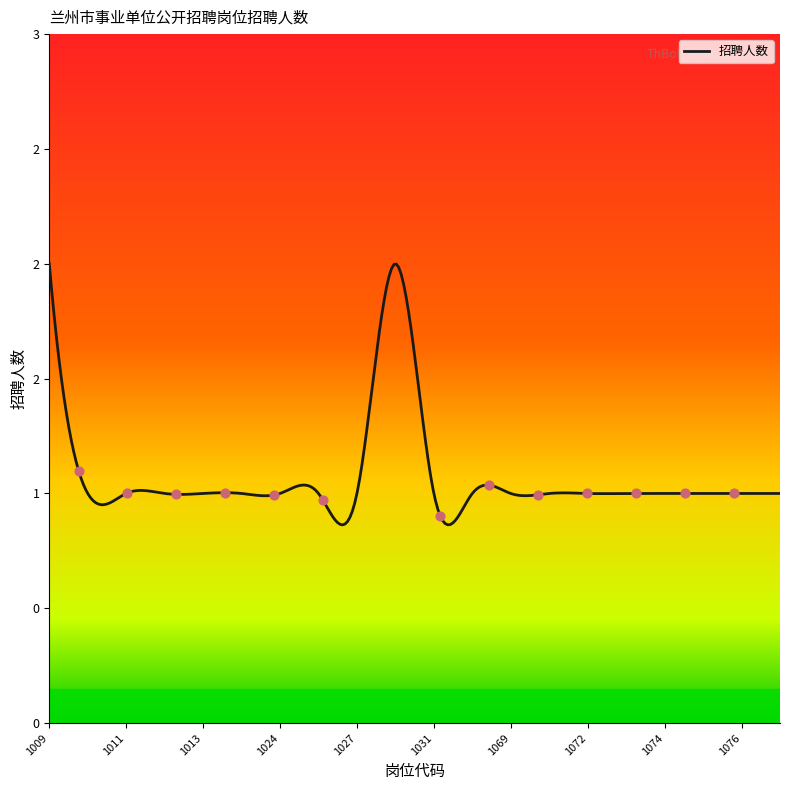

What is the ratio of the value at 1032 to the value at 1077?

1.0